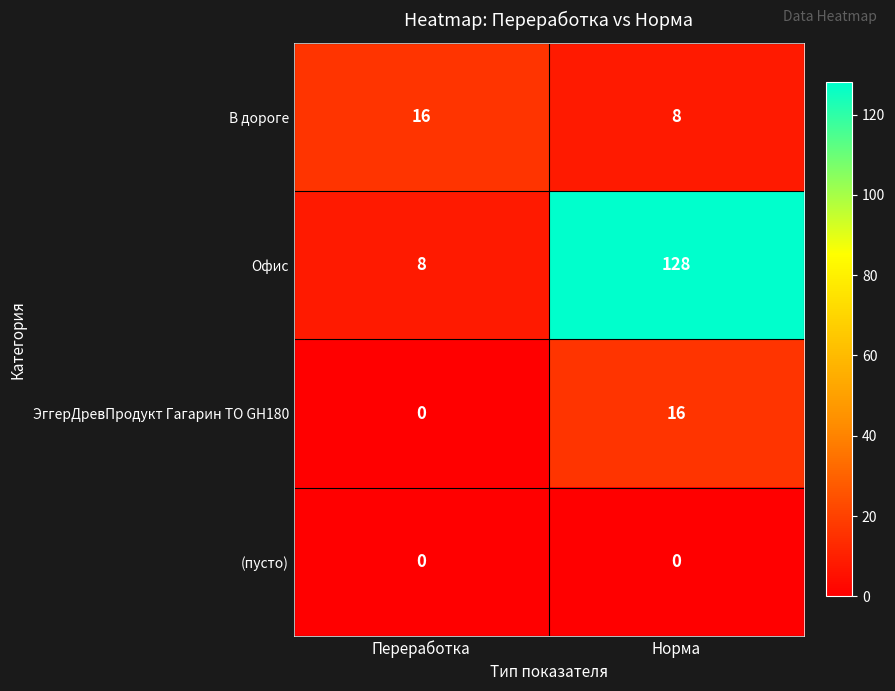

At which category is the sum across all series the highest?

Норма